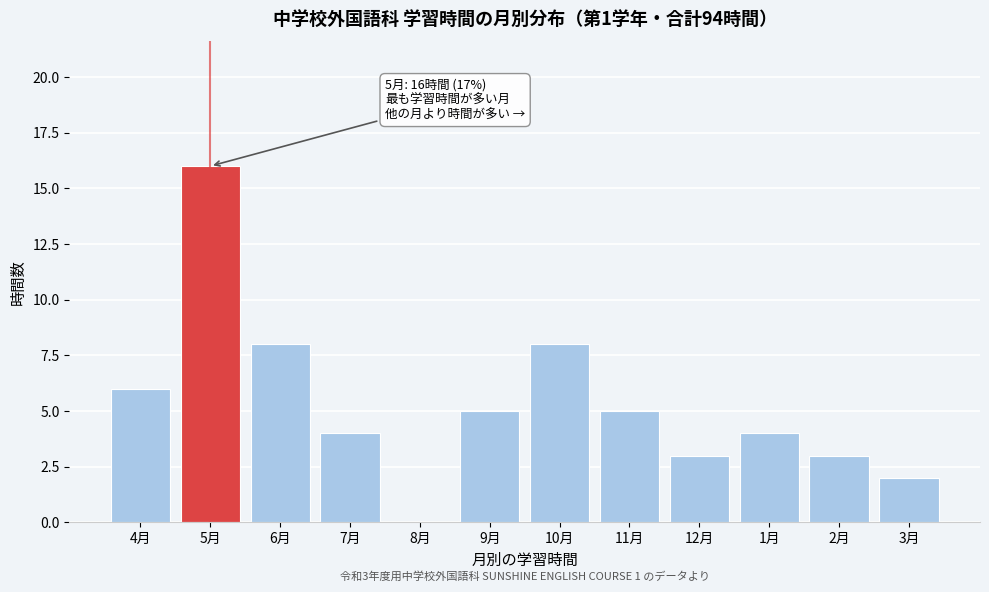

Reading left to right, list all the values displayed in this chart.

4月=6	5月=16	6月=8	7月=4	8月=0	9月=5	10月=8	11月=5	12月=3	1月=4	2月=3	3月=2